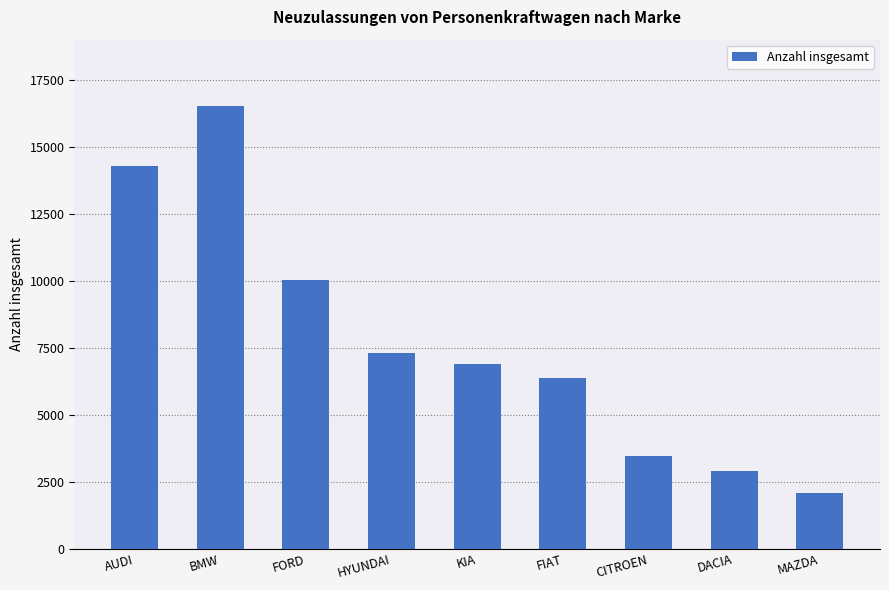

Count the number of data series in this chart.

1